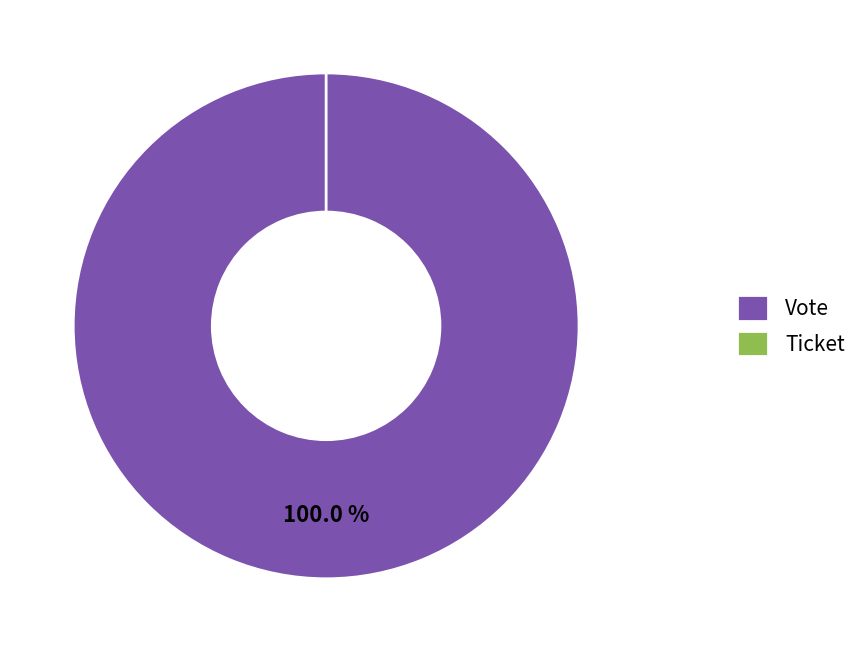

To the nearest percent, what is the combined percentage of Vote and Ticket?

100%